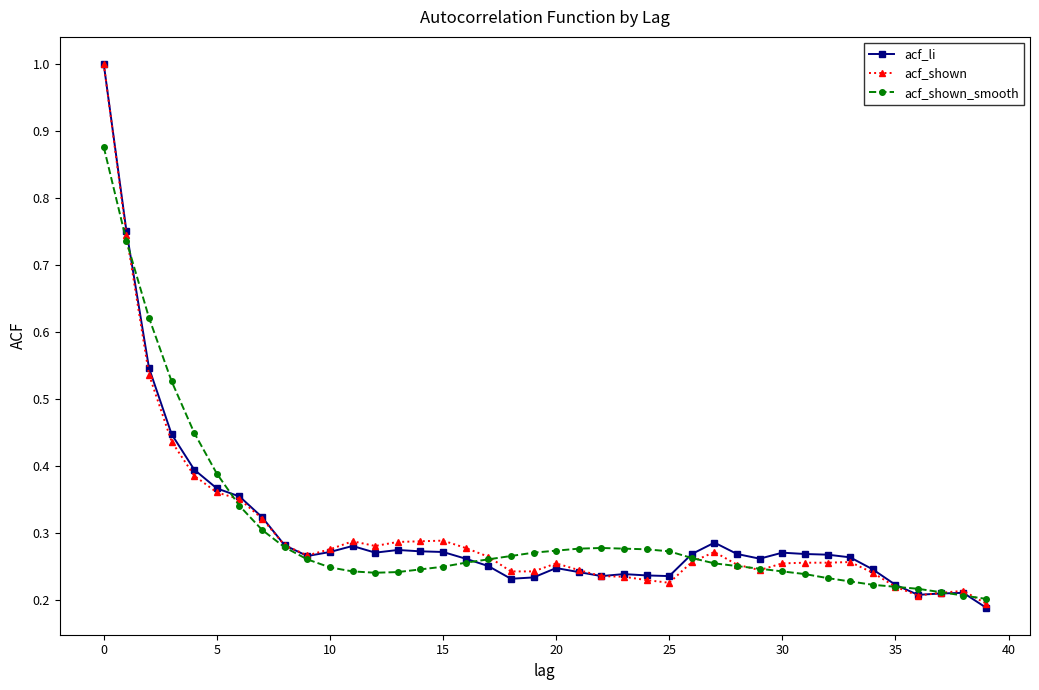

At how many categories does at least one series exceed 0?

40